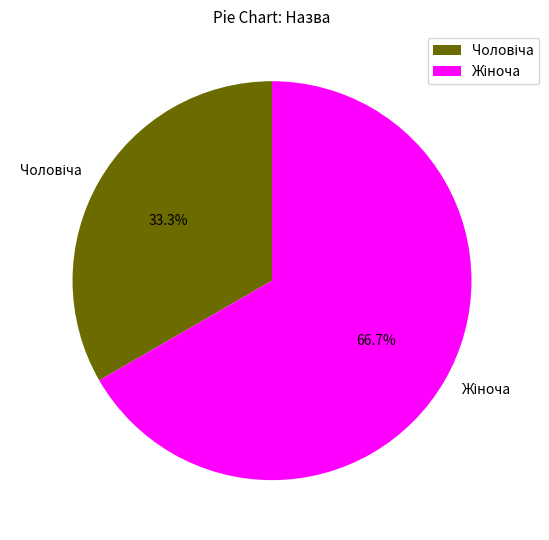

Does any single category account for the majority?

Yes